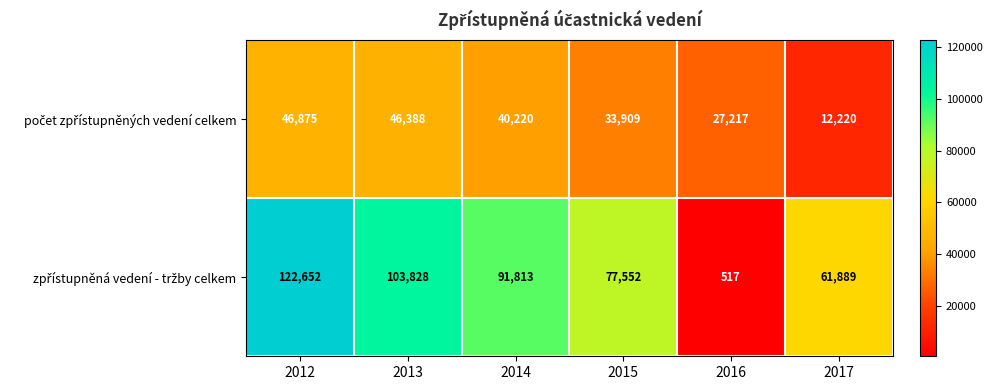

What is the smallest value displayed?

517